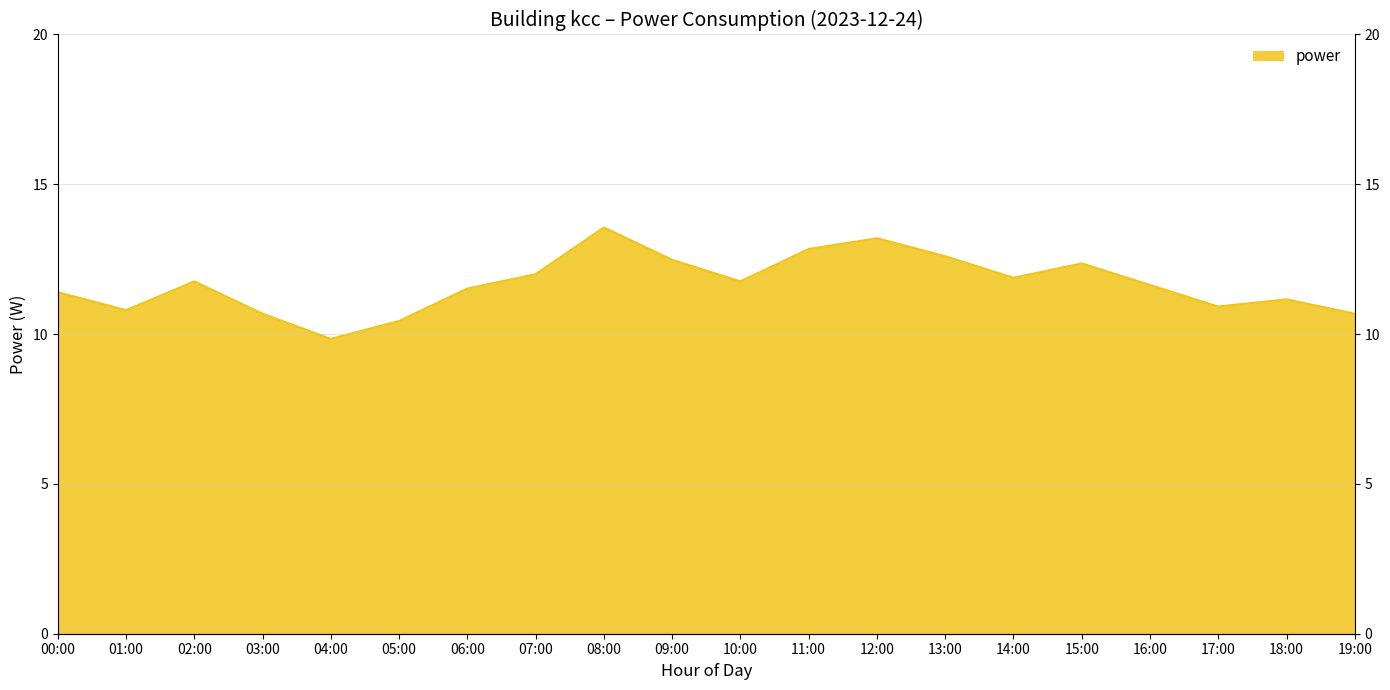

True or false: the data has more than 0 interior local peaks.

True